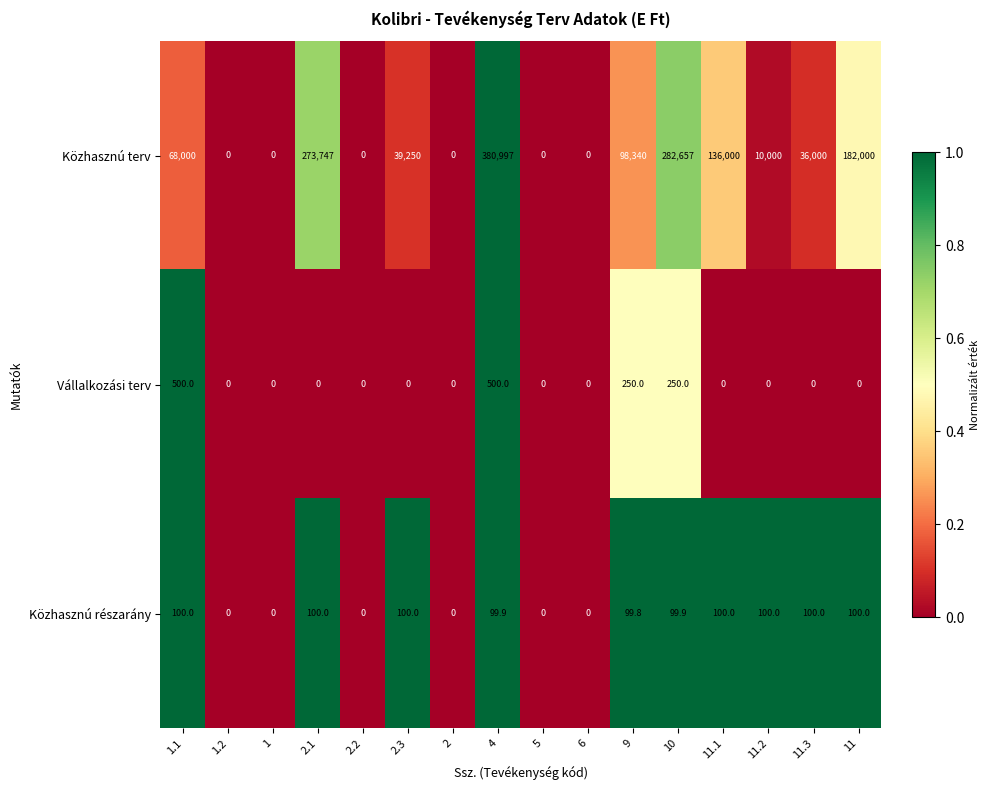

Which series has the largest range (max minus min)?

Közhasznú terv